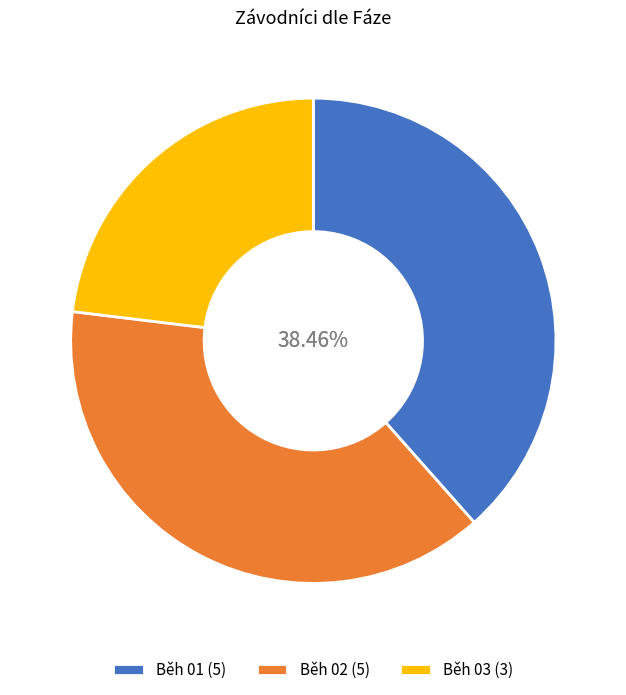

What is the ratio of the value at Běh 01 (5) to the value at Běh 02 (5)?

1.0